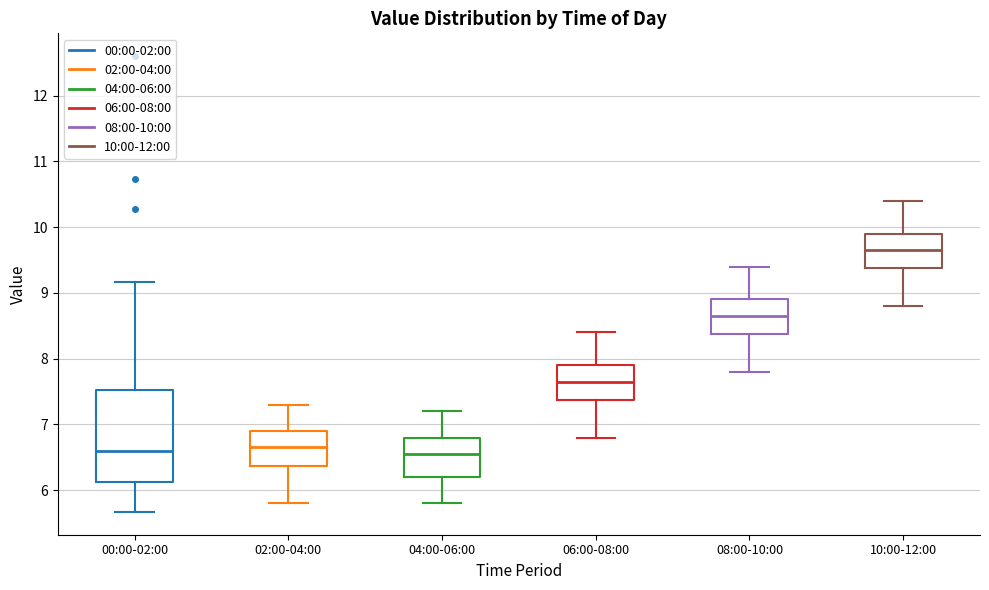

Where does the upper whisker of the box for 02:00-04:00 end on the y-axis? The values are not printed on the chart, so give them approximately, as read against the axis.

7.3